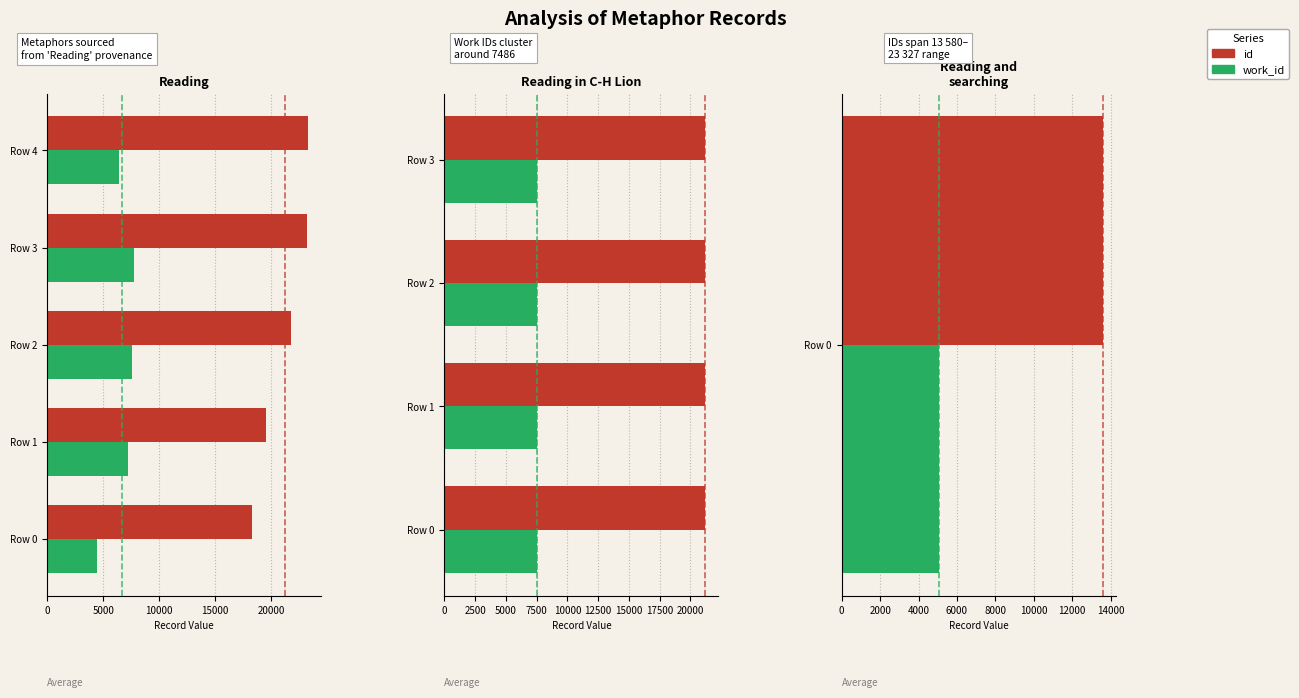

How many series are shown in this chart?

2